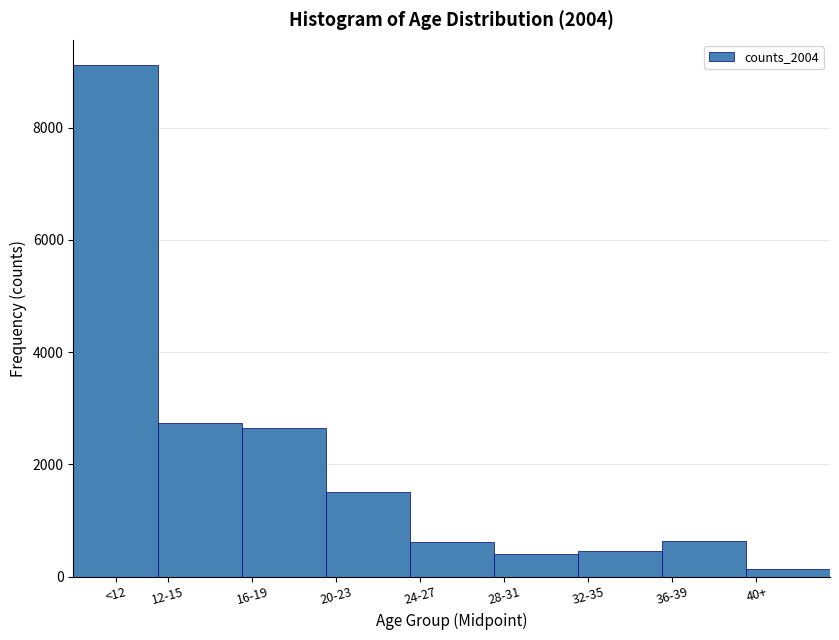

Is it true that the value at 28-31 is 395?

True